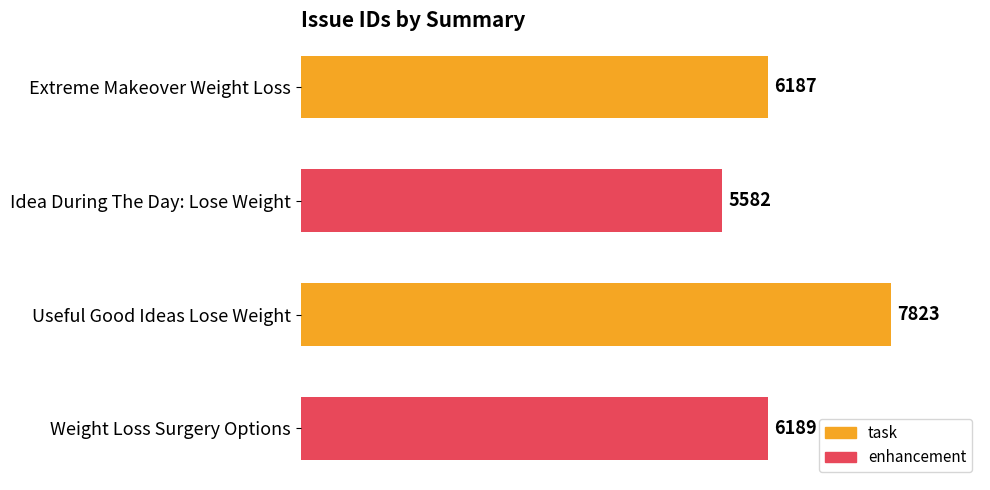

Read the value at Idea During The Day: Lose Weight, to the nearest 10.

5580